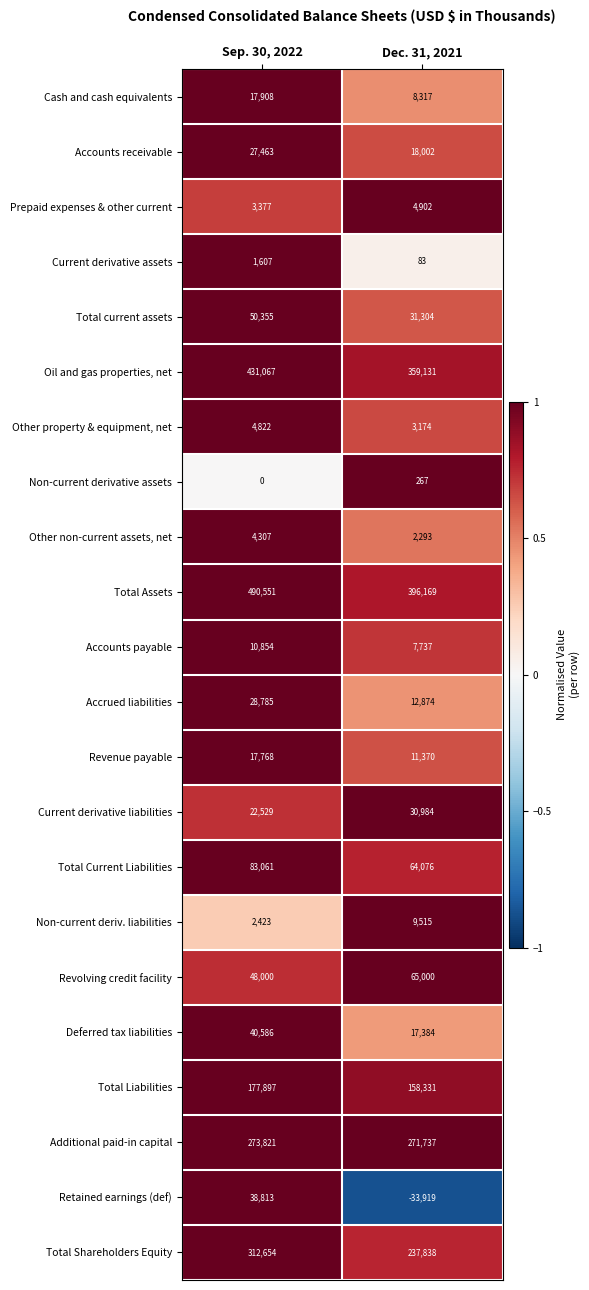

True or false: Current derivative assets has a value of 1607 at Sep. 30, 2022.

True